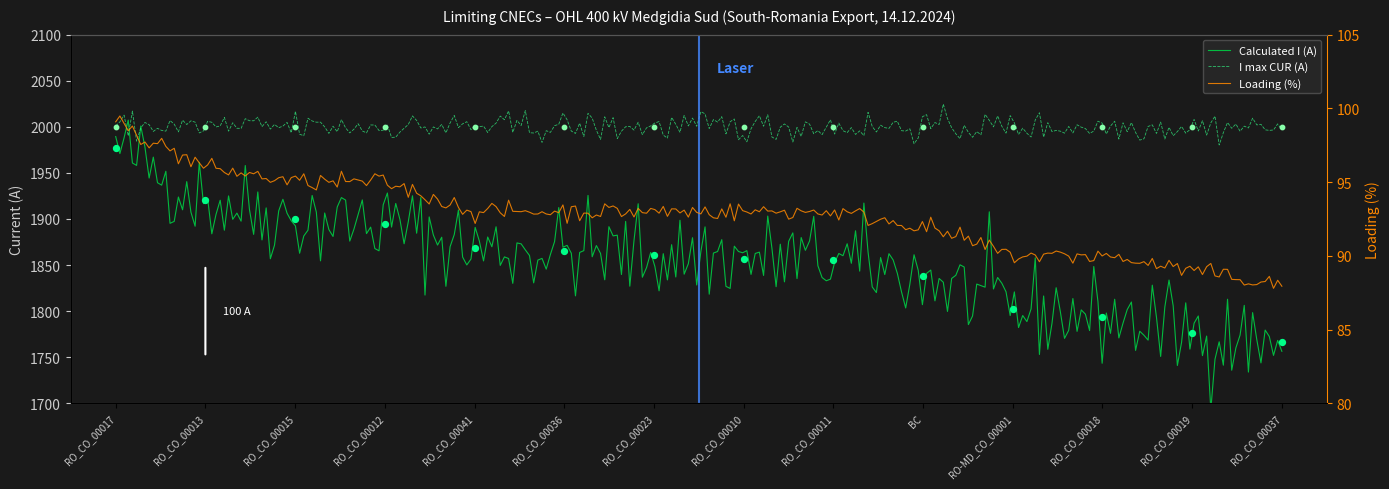

What is the ratio of the value at RO_CO_00010 to the value at RO_CO_00013?

1.0